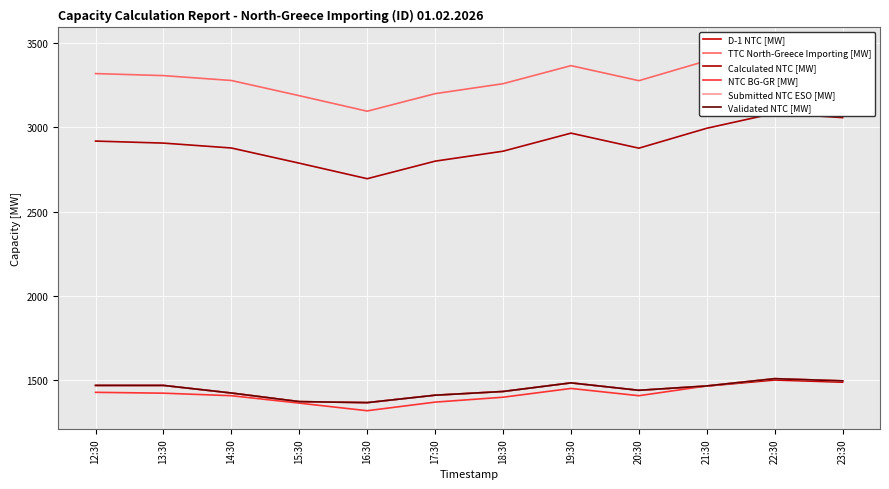

What value does the Calculated NTC [MW] series have at 12:30, to the nearest 5?

2920